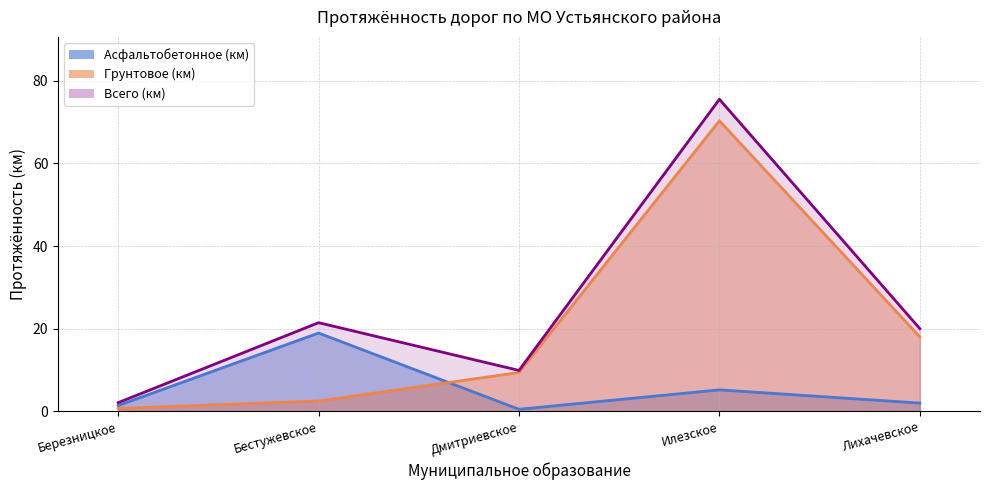

What is the difference between the maximum and minimum values in the Грунтовое (км) series?

69.6